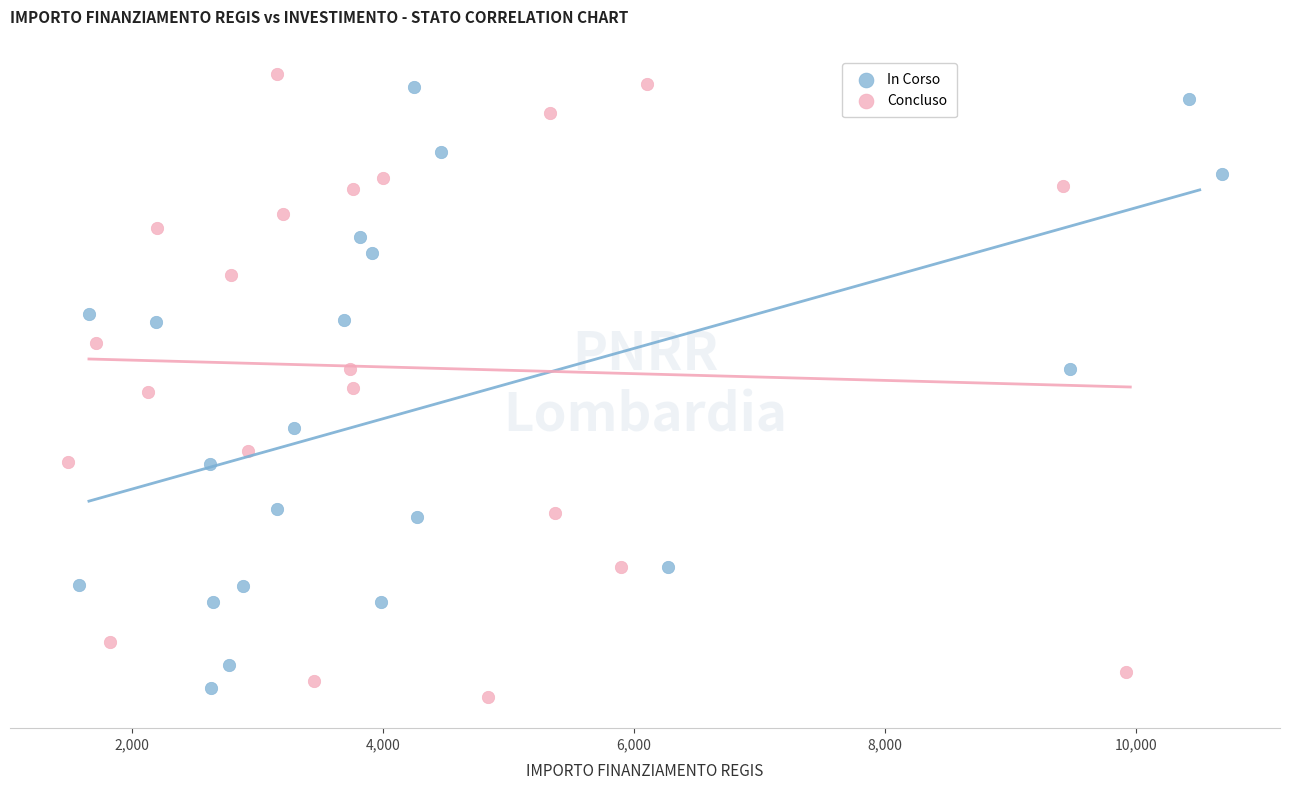

What are all the series names shown in the legend?

In Corso, Concluso